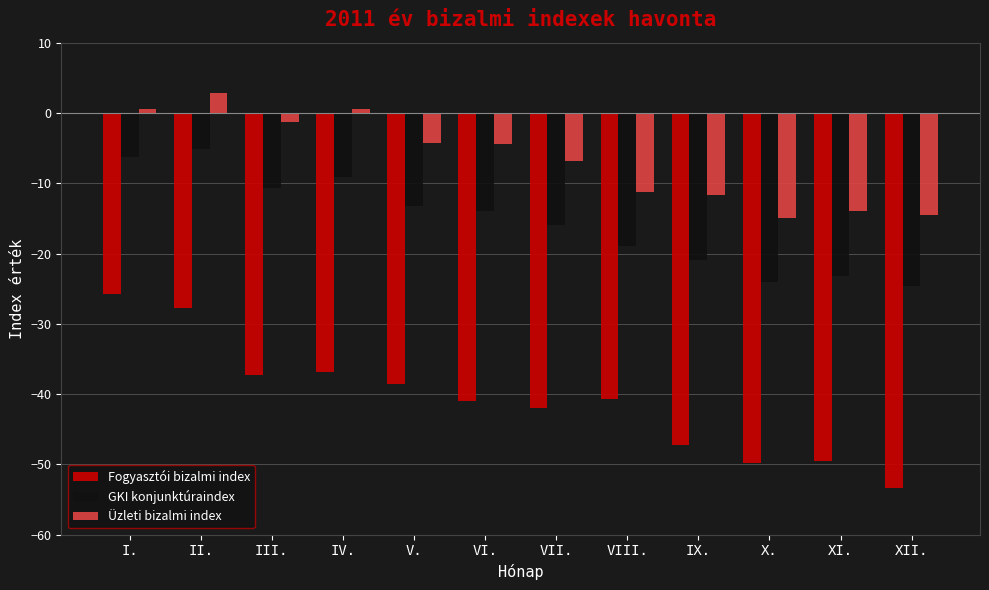

List the series in order of their overall mean, lowest first.

Fogyasztói bizalmi index, GKI konjunktúraindex, Üzleti bizalmi index